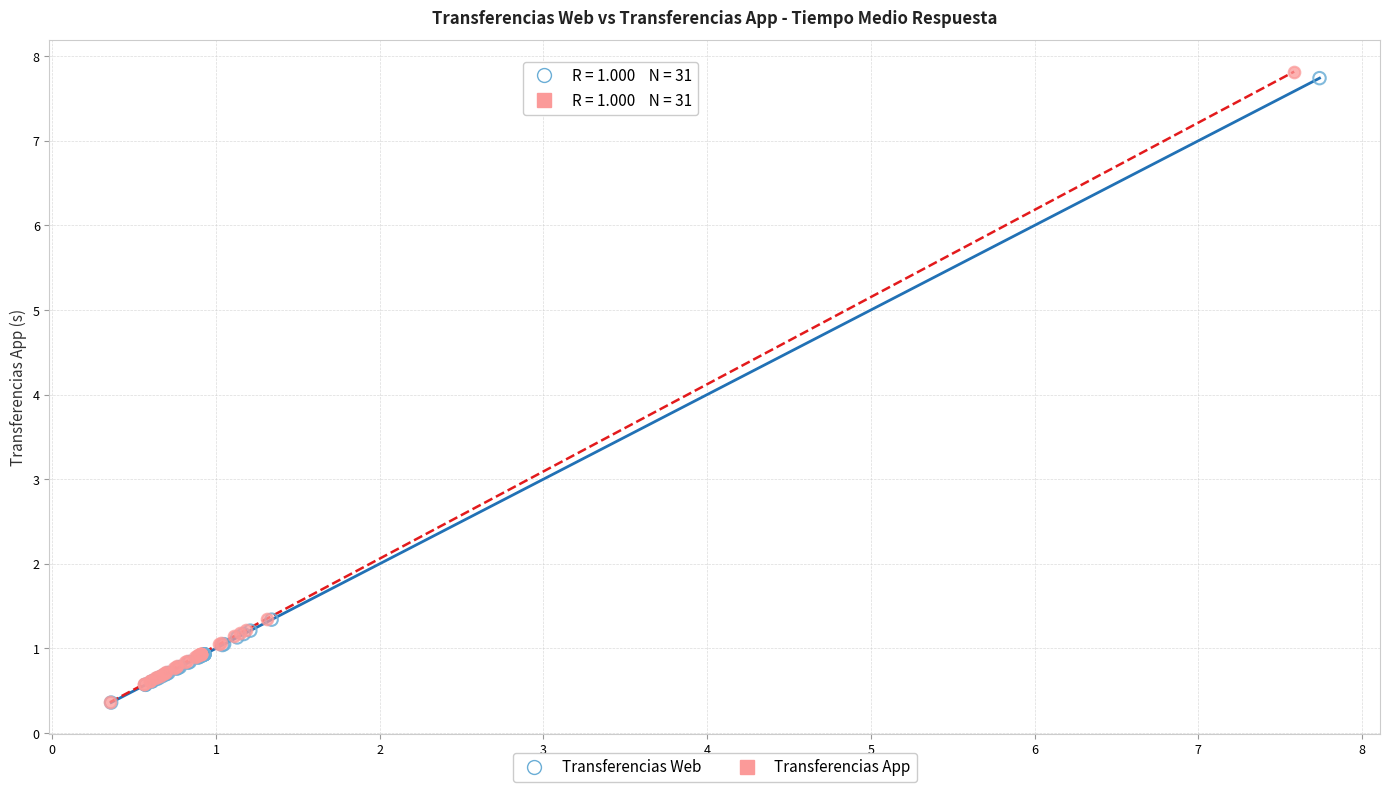

Which series has the widest spread of Y values?

Transferencias App